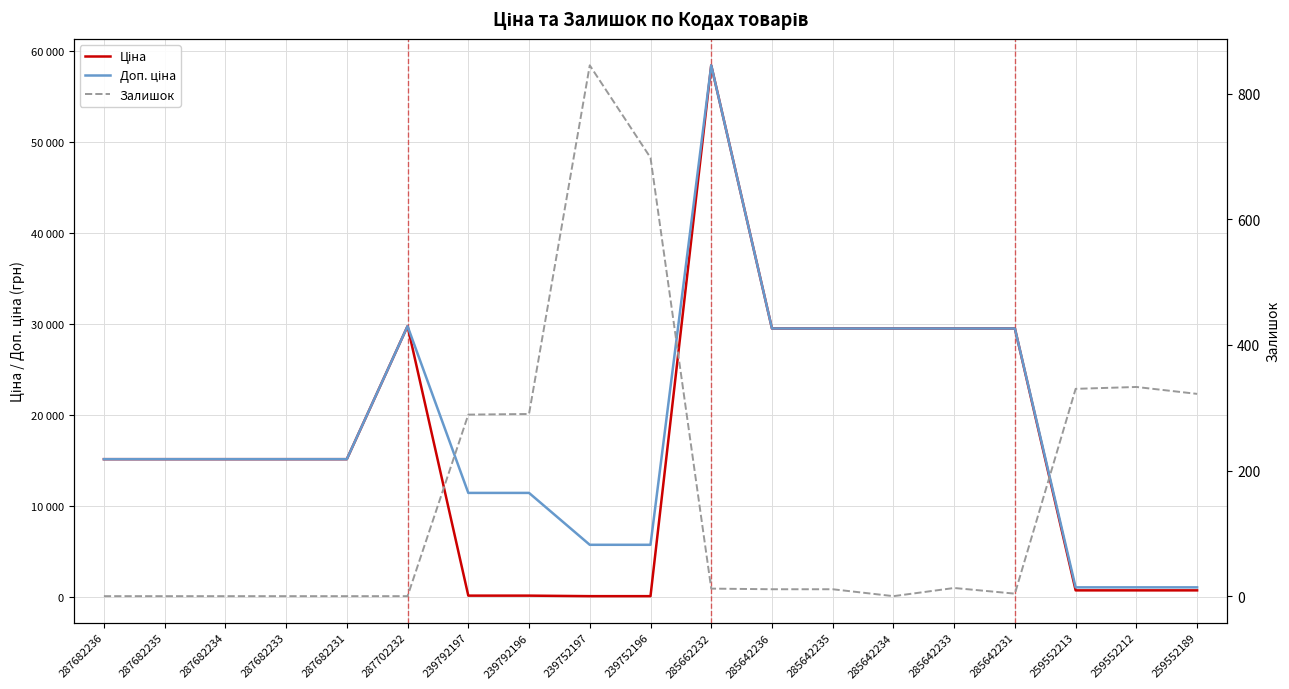

Reading right to left, what are all the values shown in this chart?

Ціна: 259552189=693.7	259552212=693.7	259552213=693.7	285642231=29491.5	285642233=29491.5	285642234=29491.5	285642235=29491.5	285642236=29491.5	285662232=58426.5	239752196=57.0	239752197=57.0	239792196=114.1	239792197=114.1	287702232=29747.2	287682231=15120.0	287682233=15120.0	287682234=15120.0	287682235=15120.0	287682236=15120.0
Доп. ціна: 259552189=1024.6	259552212=1024.6	259552213=1024.6	285642231=29491.5	285642233=29491.5	285642234=29491.5	285642235=29491.5	285642236=29491.5	285662232=58426.5	239752196=5705.0	239752197=5705.0	239792196=11410.0	239792197=11410.0	287702232=29747.2	287682231=15120.0	287682233=15120.0	287682234=15120.0	287682235=15120.0	287682236=15120.0
Залишок: 259552189=322.0	259552212=333.0	259552213=330.0	285642231=4.0	285642233=13.0	285642234=0.0	285642235=11.0	285642236=11.0	285662232=12.0	239752196=698.0	239752197=845.0	239792196=290.0	239792197=289.0	287702232=0.0	287682231=0.0	287682233=0.0	287682234=0.0	287682235=0.0	287682236=0.0